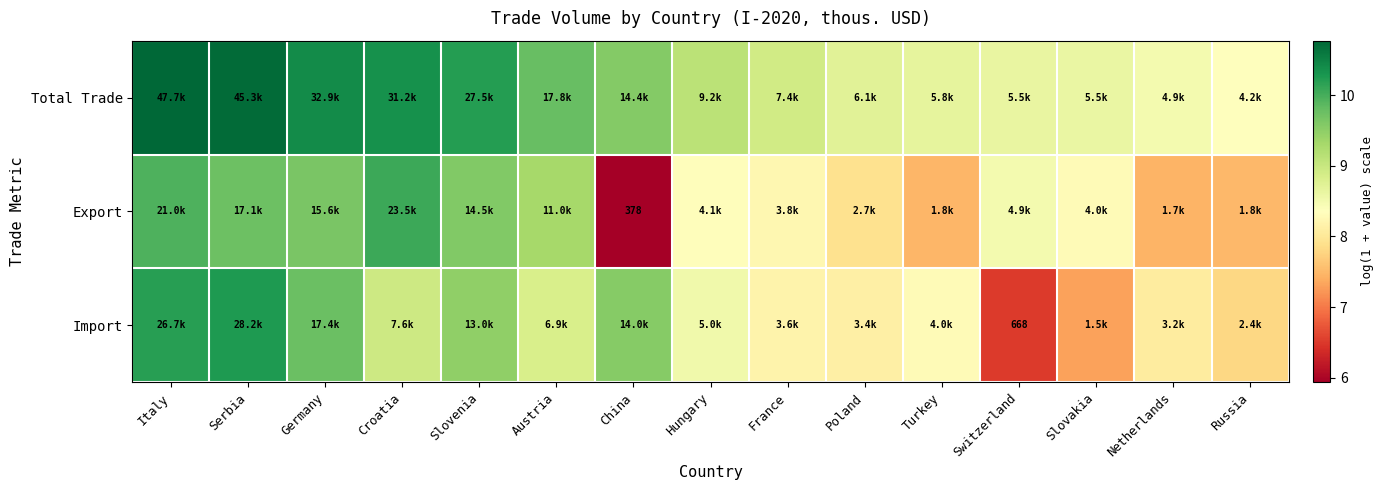

Which series changed the most between France and Turkey?

Export